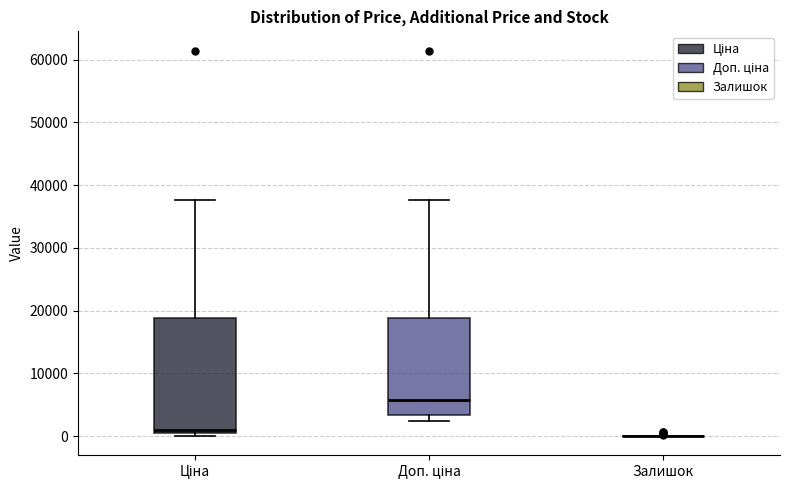

Which box is the tallest, from its lower edge to its upper edge?

Ціна